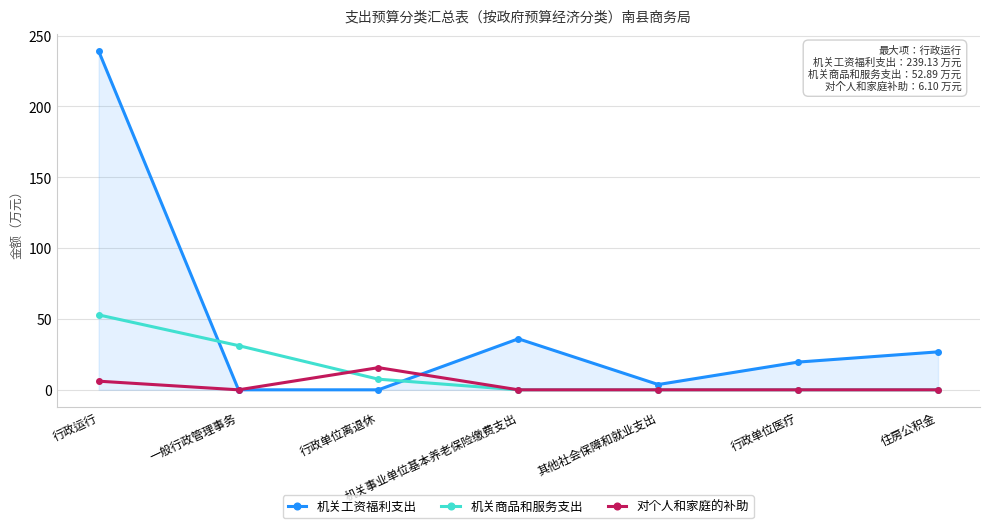

What is the highest value of the 机关商品和服务支出 series?

52.9